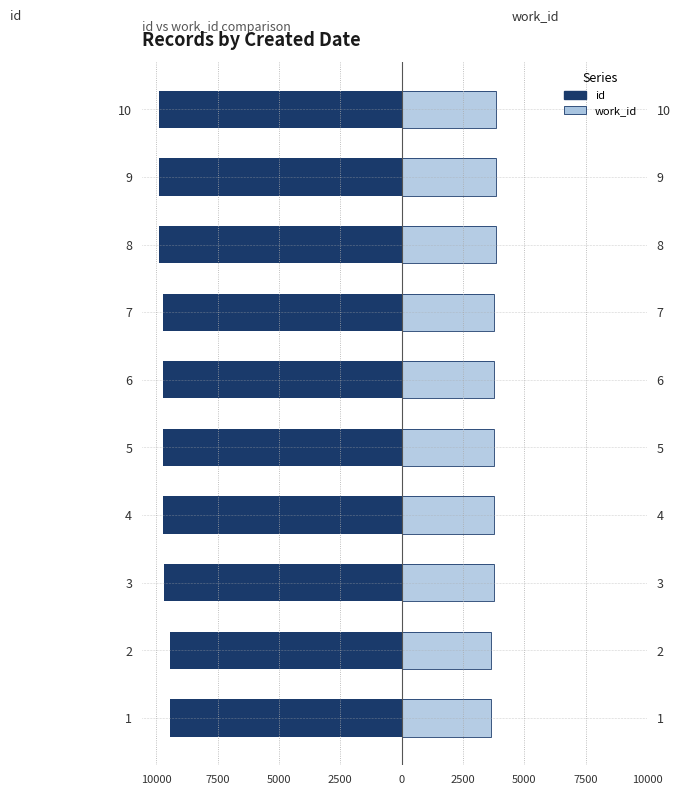

Reading right to left, what are all the values shown in this chart?

id: -9905	-9893	-9892	-9745	-9744	-9743	-9742	-9699	-9465	-9464
work_id: 3855	3846	3848	3784	3783	3782	3781	3762	3642	3641